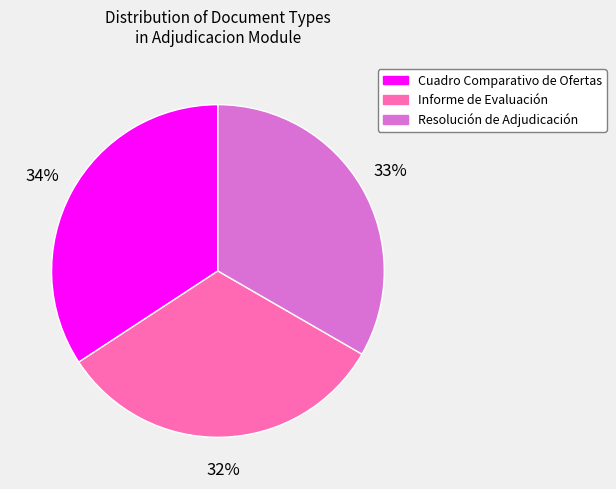

To the nearest percent, what is the combined percentage of Cuadro Comparativo de Ofertas and Resolución de Adjudicación?

68%